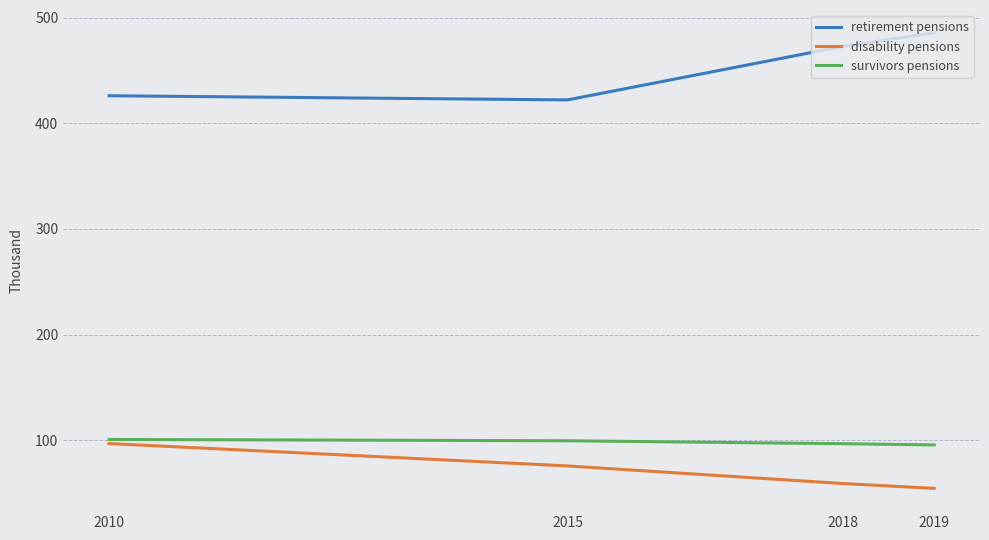

How many values in the disability pensions series are below 75?

2